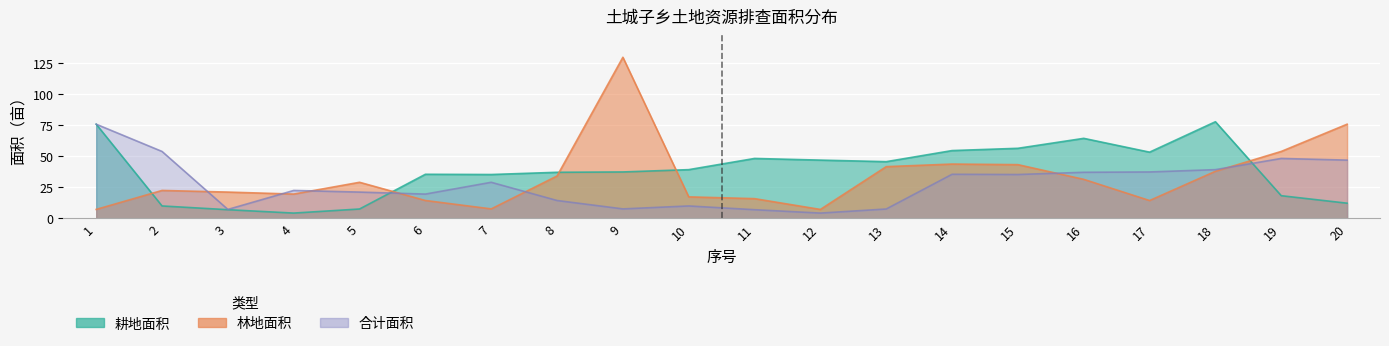

Between 2 and 10, which series saw the biggest shift?

面积_合计